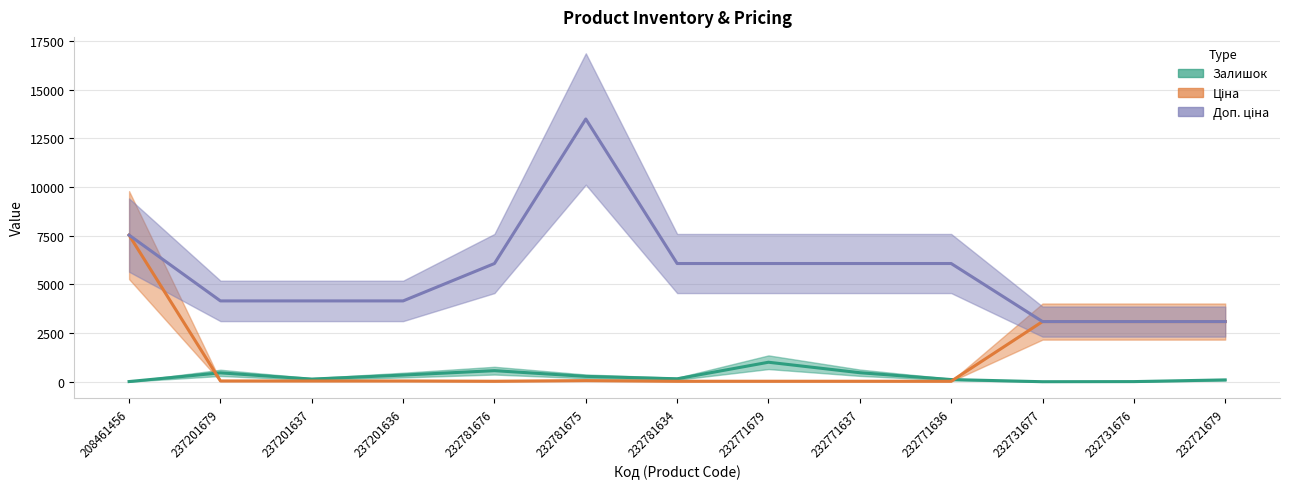

What is the maximum value shown in the chart?

13493.2